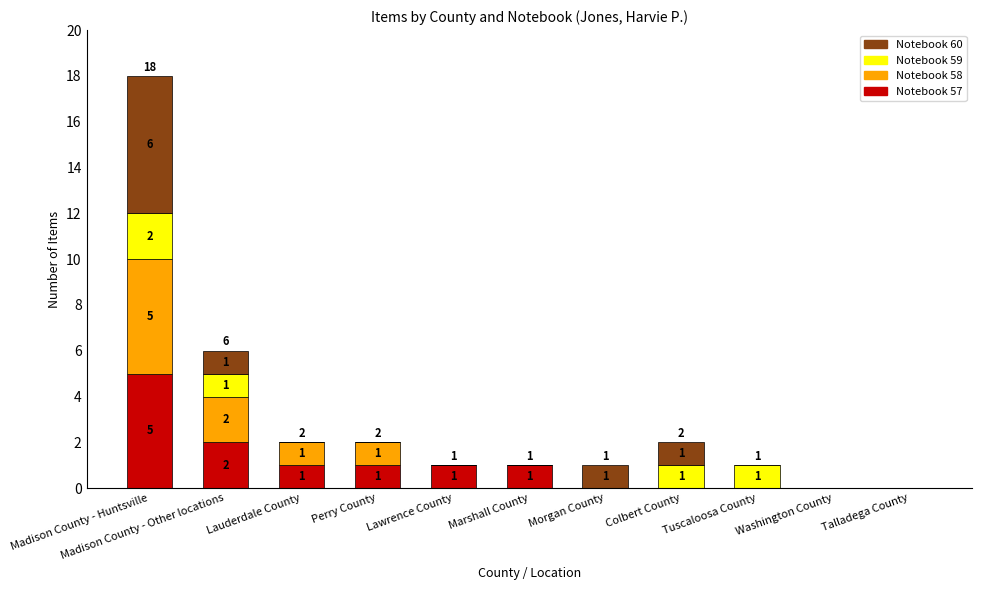

True or false: Notebook 57 has a value of 0 at Morgan County.

True